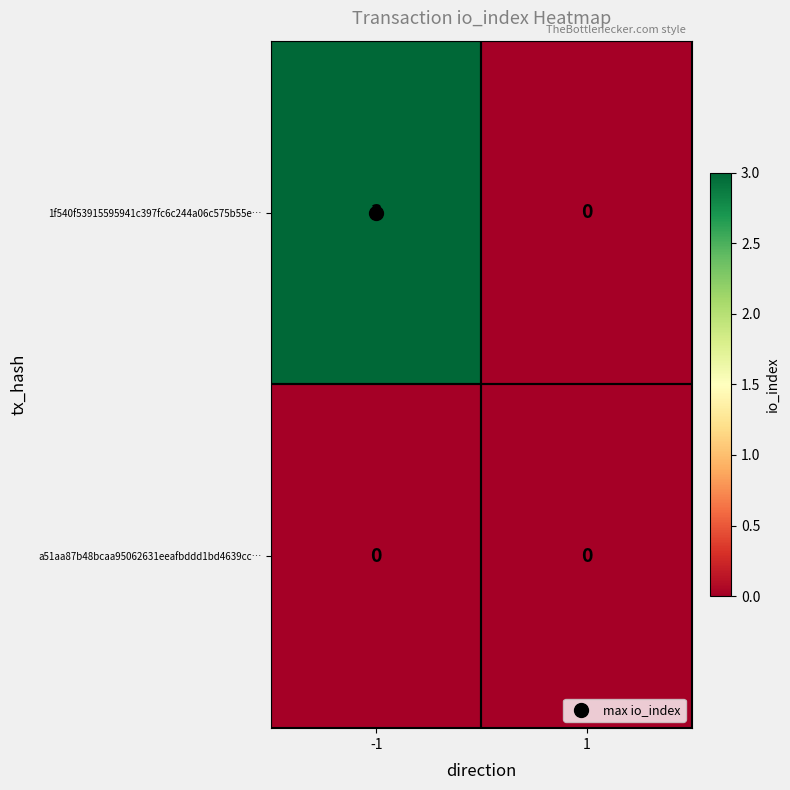

True or false: 1f540f53915595941c397fc6c244a06c575b55e… has a value of -1 at 1.

False